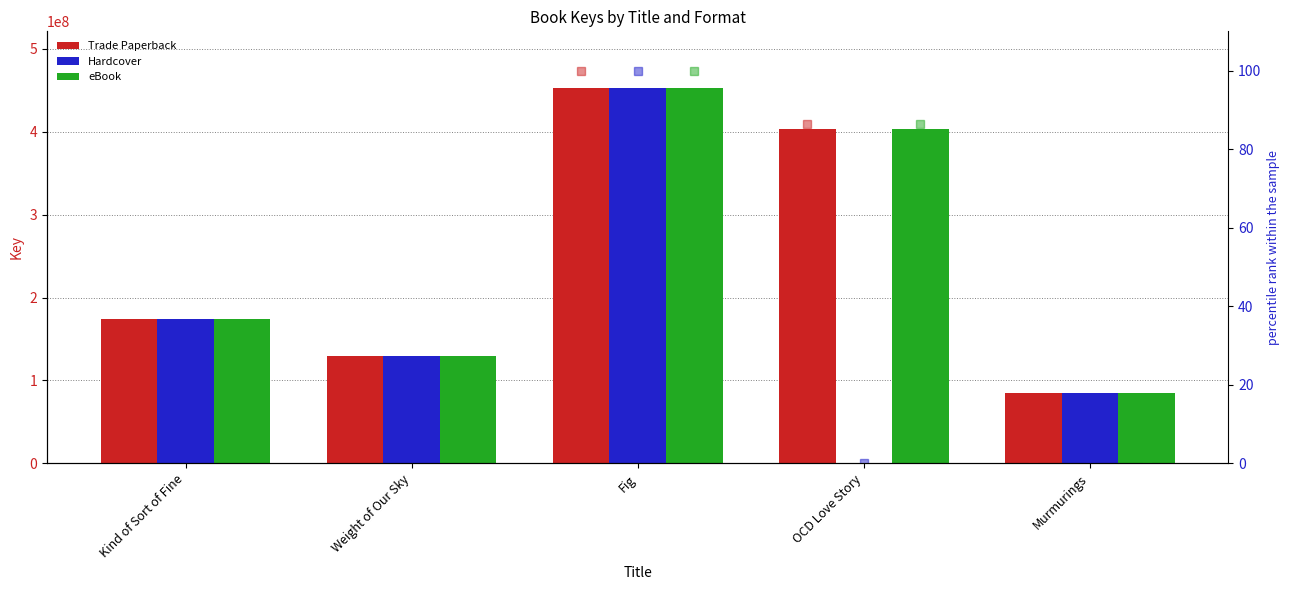

What is the highest value of the eBook series?

453168197.0